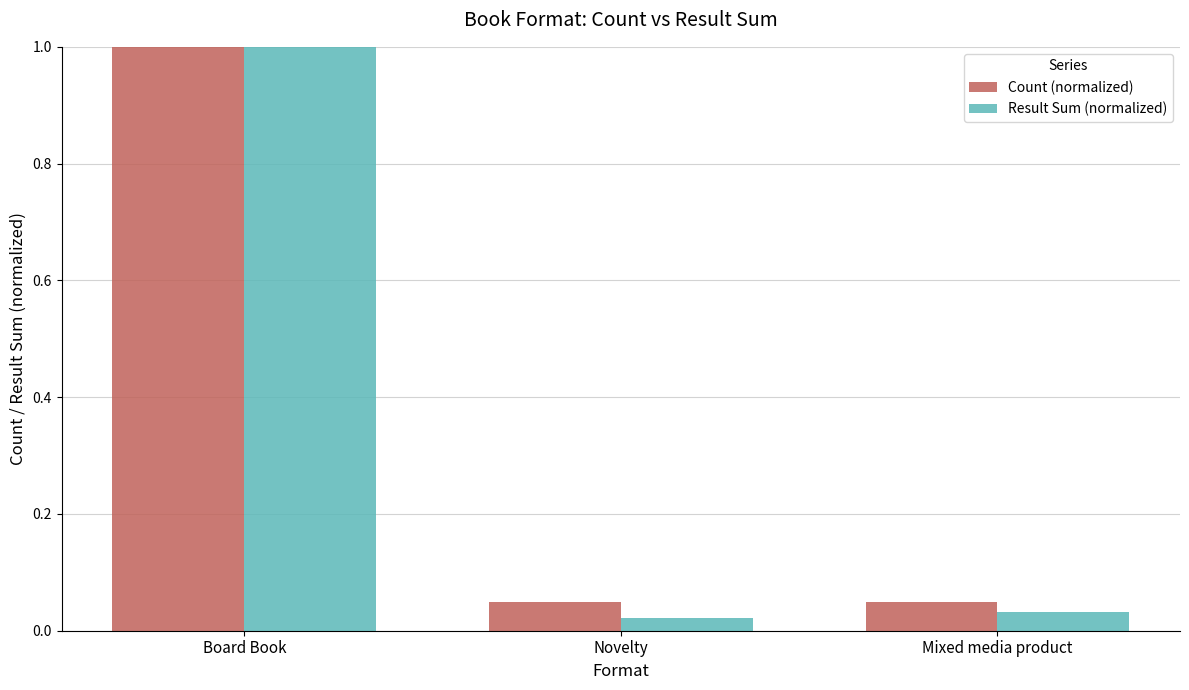

How many categories are shown in the chart?

3